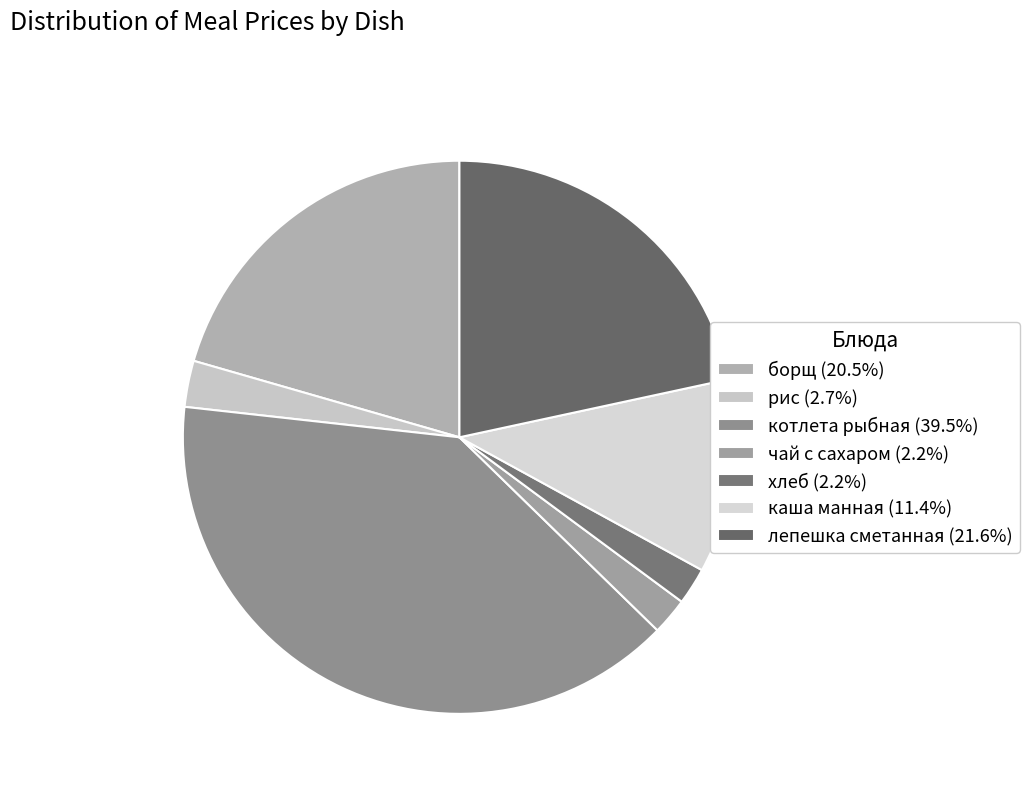

Which slice is the largest?

котлета рыбная